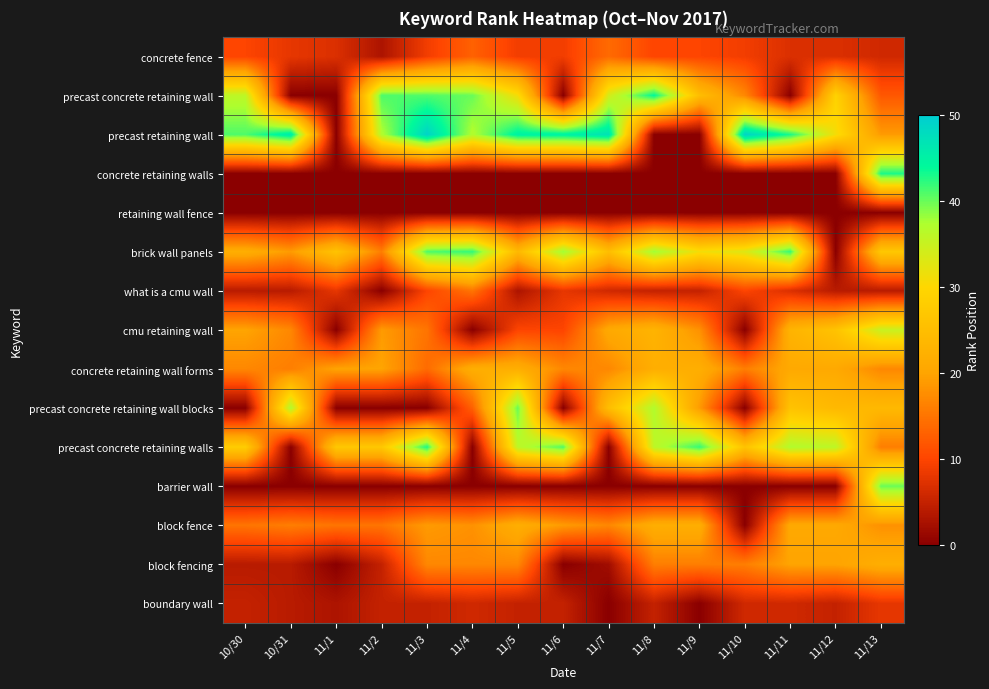

Reading right to left, what are all the values shown in this chart?

concrete fence: 11/13=6	11/12=7	11/11=7	11/10=9	11/9=10	11/8=10	11/7=14	11/6=9	11/5=9	11/4=13	11/3=9	11/2=3	11/1=7	10/31=8	10/30=10
precast concrete retaining wall: 11/13=12	11/12=29	11/11=0	11/10=17	11/9=25	11/8=44	11/7=34	11/6=0	11/5=31	11/4=40	11/3=41	11/2=41	11/1=0	10/31=0	10/30=36
precast retaining wall: 11/13=19	11/12=31	11/11=43	11/10=49	11/9=0	11/8=0	11/7=47	11/6=45	11/5=45	11/4=37	11/3=49	11/2=37	11/1=0	10/31=46	10/30=41
concrete retaining walls: 11/13=43	11/12=0	11/11=0	11/10=0	11/9=0	11/8=0	11/7=0	11/6=0	11/5=0	11/4=0	11/3=0	11/2=0	11/1=0	10/31=0	10/30=0
retaining wall fence: 11/13=0	11/12=0	11/11=0	11/10=0	11/9=0	11/8=0	11/7=0	11/6=0	11/5=0	11/4=0	11/3=0	11/2=0	11/1=0	10/31=0	10/30=0
brick wall panels: 11/13=27	11/12=0	11/11=42	11/10=33	11/9=31	11/8=38	11/7=25	11/6=38	11/5=24	11/4=42	11/3=41	11/2=16	11/1=26	10/31=19	10/30=22
what is a cmu wall: 11/13=4	11/12=4	11/11=7	11/10=10	11/9=5	11/8=5	11/7=6	11/6=8	11/5=3	11/4=15	11/3=10	11/2=0	11/1=8	10/31=4	10/30=4
cmu retaining wall: 11/13=35	11/12=26	11/11=23	11/10=0	11/9=18	11/8=23	11/7=21	11/6=10	11/5=10	11/4=0	11/3=15	11/2=19	11/1=0	10/31=17	10/30=20
concrete retaining wall forms: 11/13=17	11/12=21	11/11=21	11/10=16	11/9=22	11/8=22	11/7=17	11/6=17	11/5=22	11/4=22	11/3=14	11/2=20	11/1=20	10/31=16	10/30=17
precast concrete retaining wall blocks: 11/13=24	11/12=24	11/11=26	11/10=0	11/9=19	11/8=37	11/7=25	11/6=0	11/5=40	11/4=13	11/3=0	11/2=0	11/1=0	10/31=37	10/30=0
precast concrete retaining walls: 11/13=16	11/12=36	11/11=37	11/10=26	11/9=42	11/8=36	11/7=0	11/6=41	11/5=36	11/4=0	11/3=43	11/2=27	11/1=27	10/31=0	10/30=28
barrier wall: 11/13=40	11/12=0	11/11=0	11/10=0	11/9=0	11/8=0	11/7=0	11/6=0	11/5=0	11/4=0	11/3=0	11/2=0	11/1=0	10/31=0	10/30=0
block fence: 11/13=18	11/12=21	11/11=21	11/10=0	11/9=22	11/8=22	11/7=17	11/6=19	11/5=22	11/4=18	11/3=19	11/2=15	11/1=15	10/31=16	10/30=15
block fencing: 11/13=22	11/12=20	11/11=20	11/10=16	11/9=16	11/8=16	11/7=2	11/6=0	11/5=17	11/4=17	11/3=17	11/2=5	11/1=0	10/31=4	10/30=4
boundary wall: 11/13=8	11/12=5	11/11=6	11/10=6	11/9=0	11/8=5	11/7=0	11/6=5	11/5=5	11/4=6	11/3=5	11/2=5	11/1=3	10/31=4	10/30=5